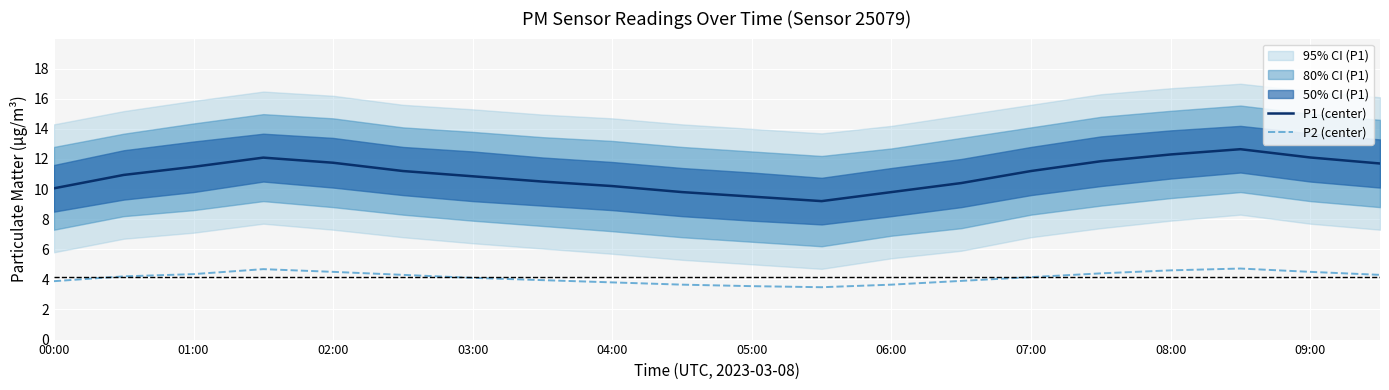

What is the average value of the P1 (center) series?

11.0